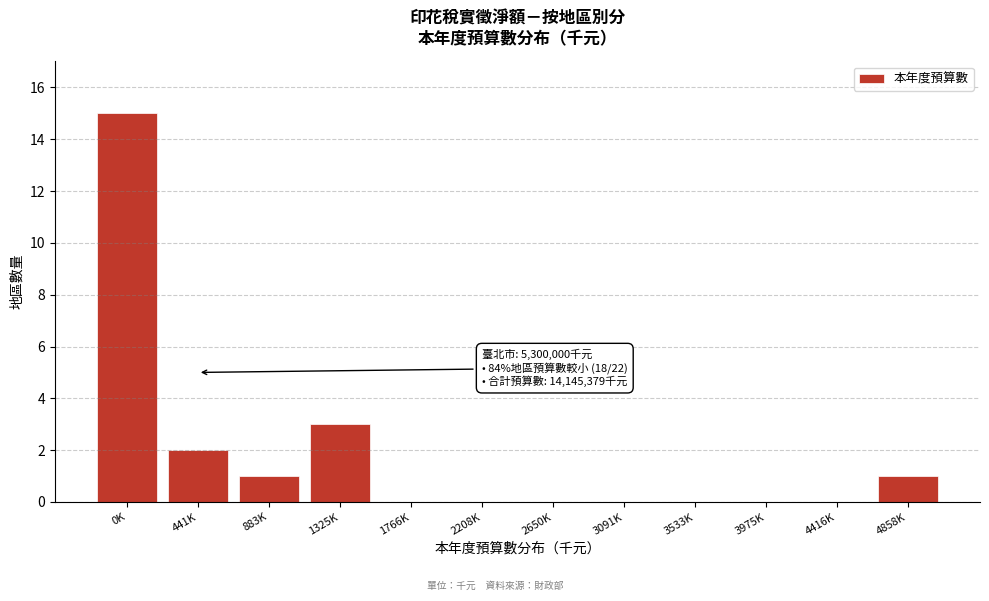

Reading left to right, transcribe all the data shown in this chart.

0K=15	441K=2	883K=1	1325K=3	1766K=0	2208K=0	2650K=0	3091K=0	3533K=0	3975K=0	4416K=0	4858K=1